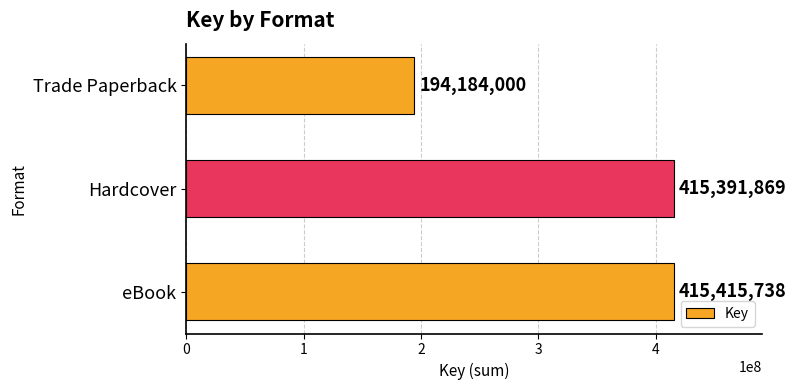

At which label is the value closest to 304799869?

Hardcover